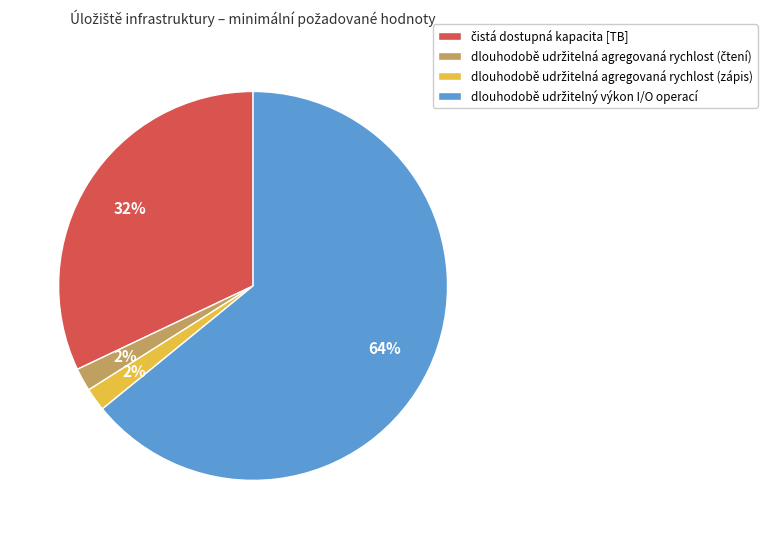

To the nearest percent, what is the average slice percentage?

25%